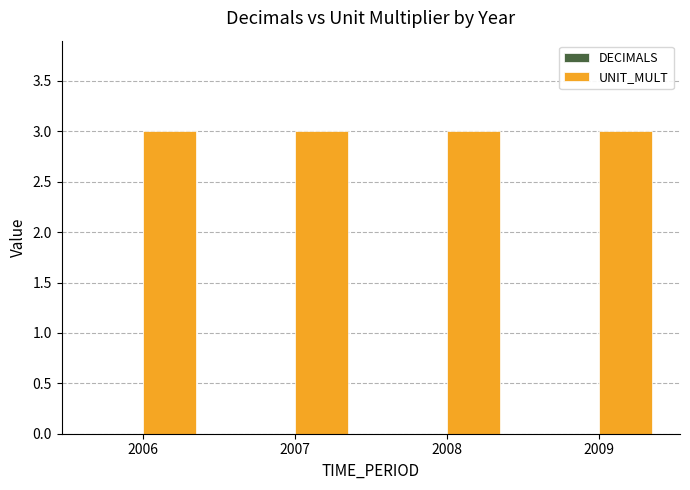

Which series changed the most between 2008 and 2009?

DECIMALS